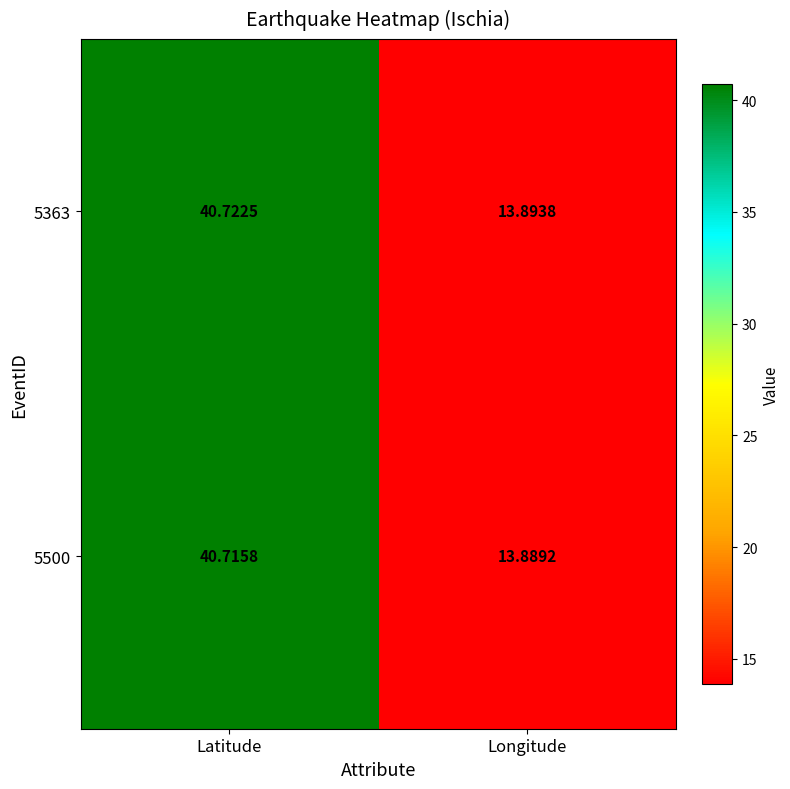

List the labels in order of 5500 value, smallest first.

Longitude, Latitude